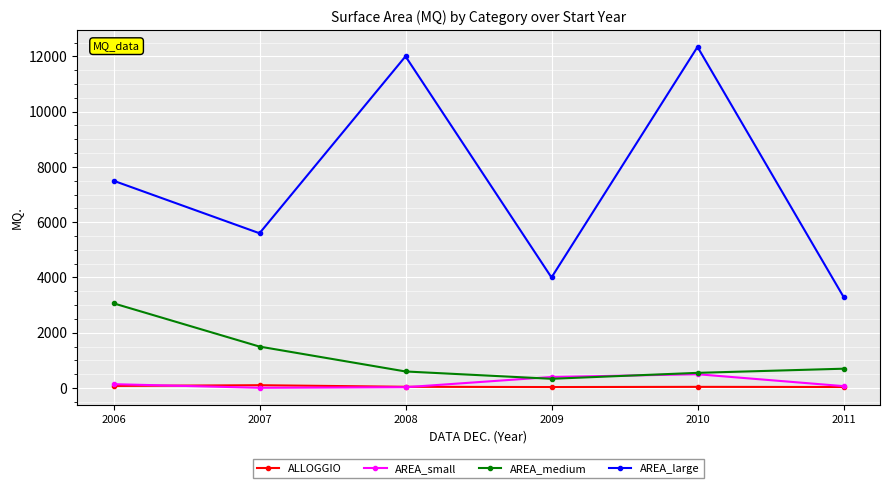

What is the value of the ALLOGGIO point at the 3rd from the left?

46.0